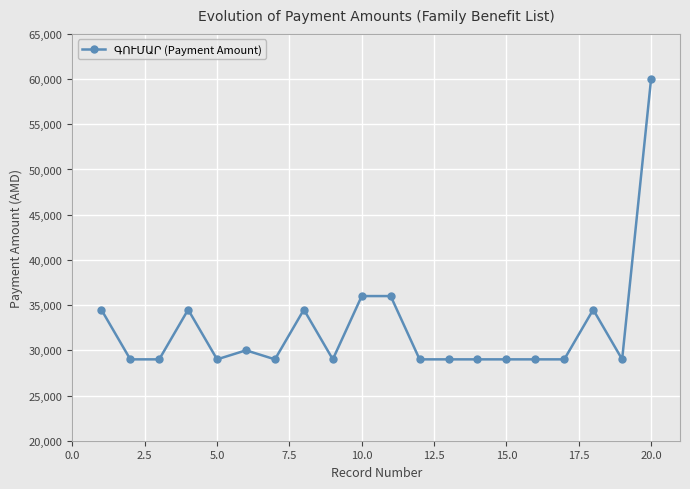

What is the greatest value displayed?

60000